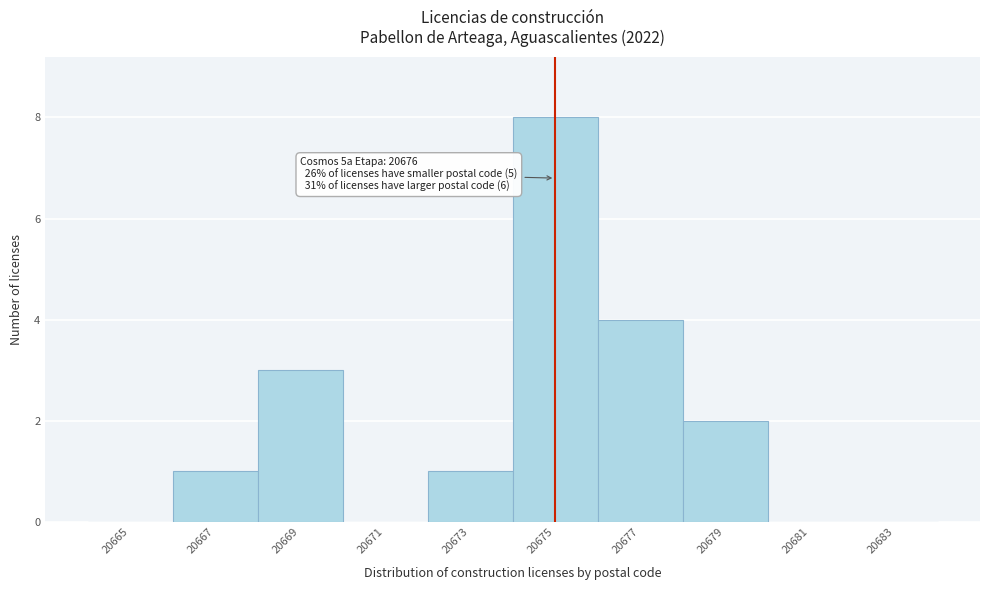

Reading left to right, what are all the values shown in this chart?

20665=0	20667=1	20669=3	20671=0	20673=1	20675=8	20677=4	20679=2	20681=0	20683=0